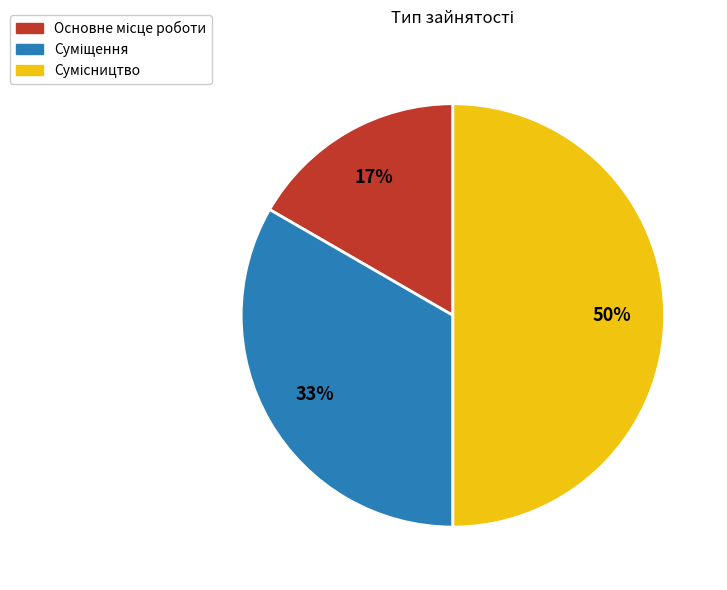

To the nearest percent, what is the average slice percentage?

33%